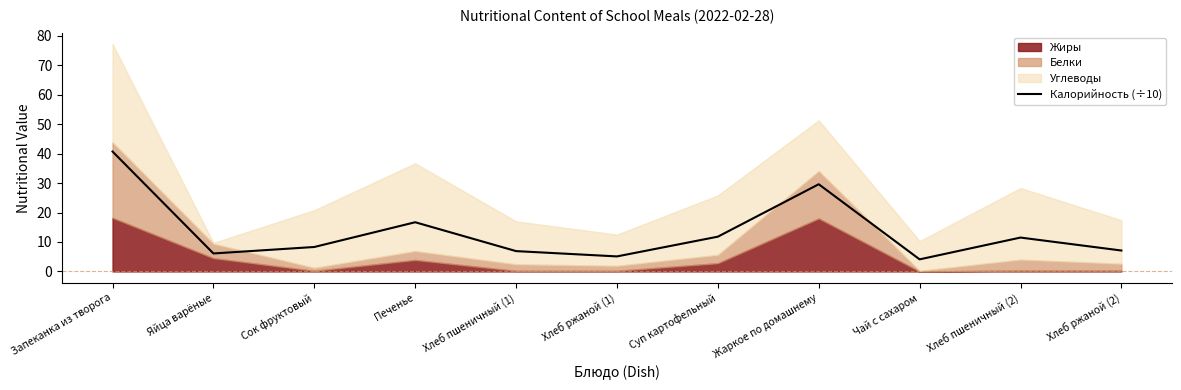

How many interior local valleys (lower than both neighbors) does the data have?

3